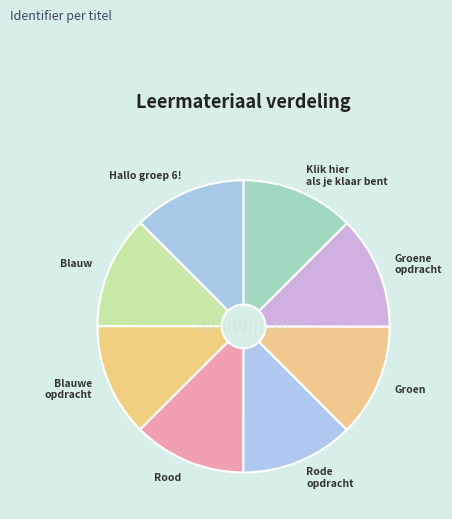

Is there any slice that represents more than half of the pie?

No